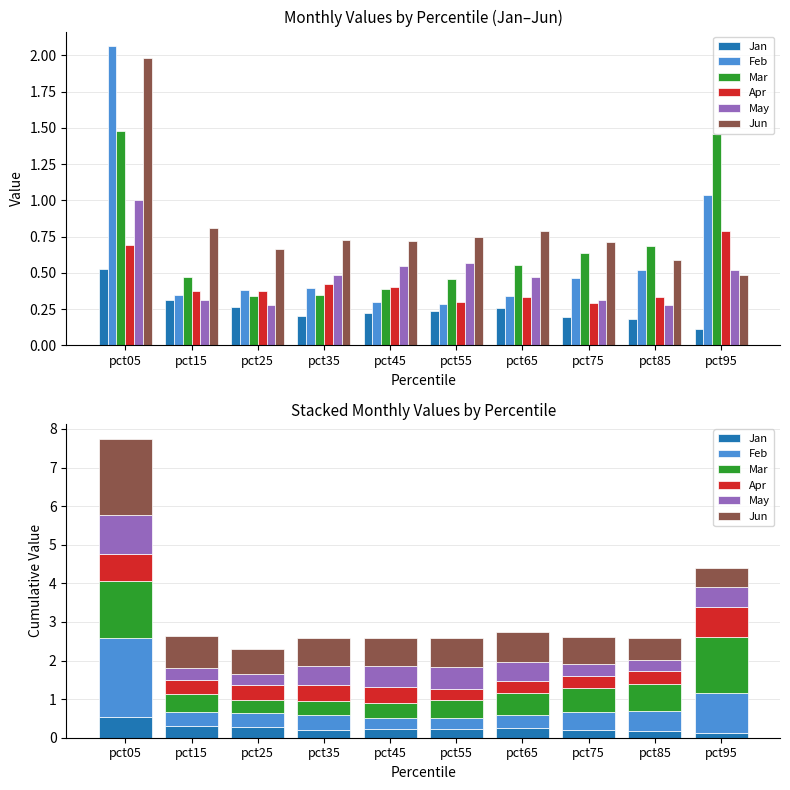

Reading left to right, transcribe all the data shown in this chart.

Jan: pct05=0.5	pct15=0.3	pct25=0.3	pct35=0.2	pct45=0.2	pct55=0.2	pct65=0.3	pct75=0.2	pct85=0.2	pct95=0.1
Feb: pct05=2.1	pct15=0.3	pct25=0.4	pct35=0.4	pct45=0.3	pct55=0.3	pct65=0.3	pct75=0.5	pct85=0.5	pct95=1.0
Mar: pct05=1.5	pct15=0.5	pct25=0.3	pct35=0.3	pct45=0.4	pct55=0.5	pct65=0.6	pct75=0.6	pct85=0.7	pct95=1.5
Apr: pct05=0.7	pct15=0.4	pct25=0.4	pct35=0.4	pct45=0.4	pct55=0.3	pct65=0.3	pct75=0.3	pct85=0.3	pct95=0.8
May: pct05=1.0	pct15=0.3	pct25=0.3	pct35=0.5	pct45=0.5	pct55=0.6	pct65=0.5	pct75=0.3	pct85=0.3	pct95=0.5
Jun: pct05=2.0	pct15=0.8	pct25=0.7	pct35=0.7	pct45=0.7	pct55=0.7	pct65=0.8	pct75=0.7	pct85=0.6	pct95=0.5